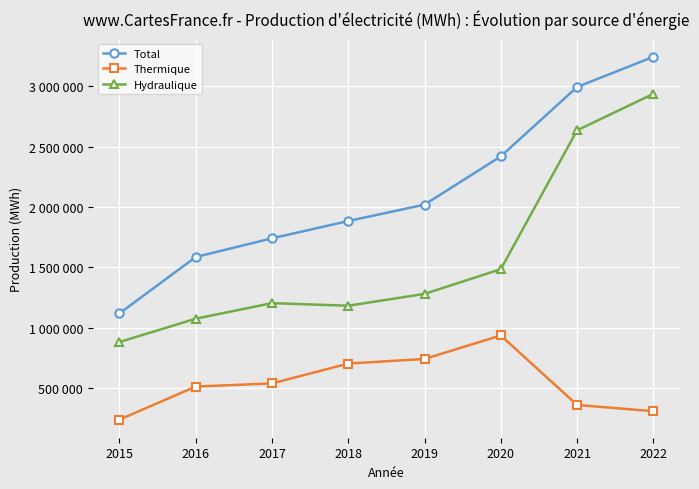

True or false: Hydraulique and Thermique cross at least once.

False